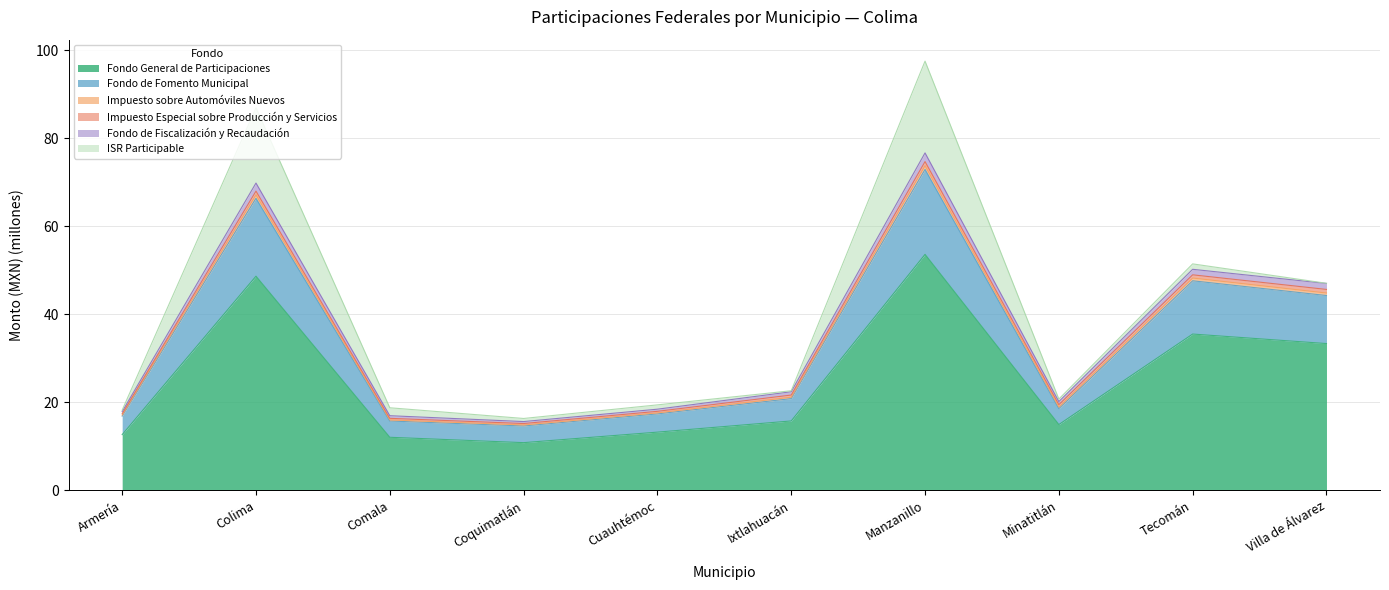

How many interior local valleys does the Fondo de Fomento Municipal series have?

2